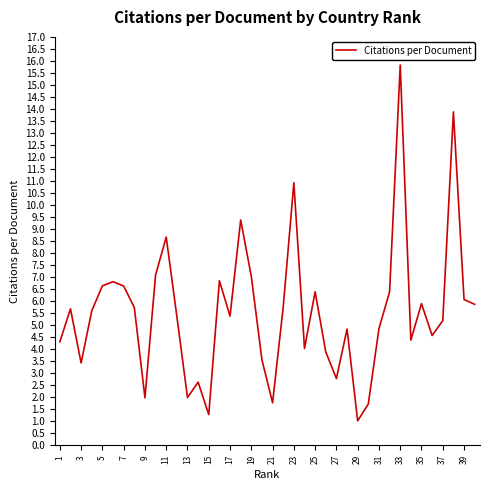

What is the maximum value shown in the chart?

15.8